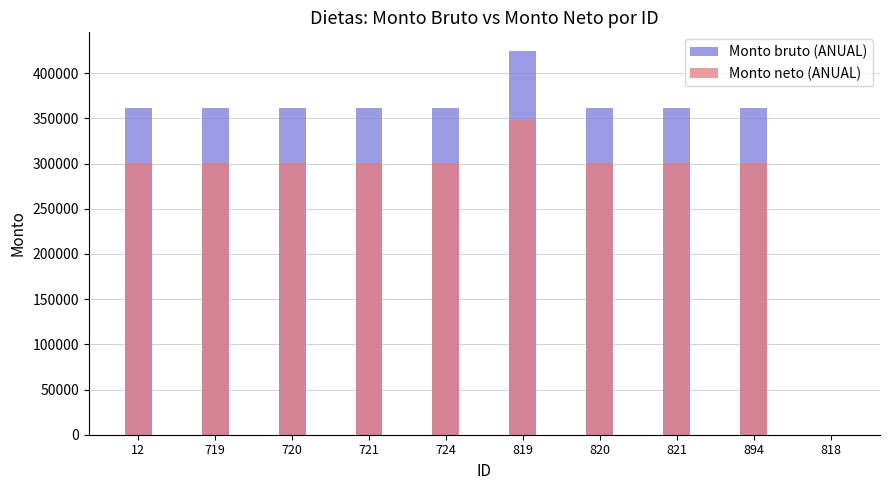

What is the approximate value of Monto neto (ANUAL) at 819?

348606.2